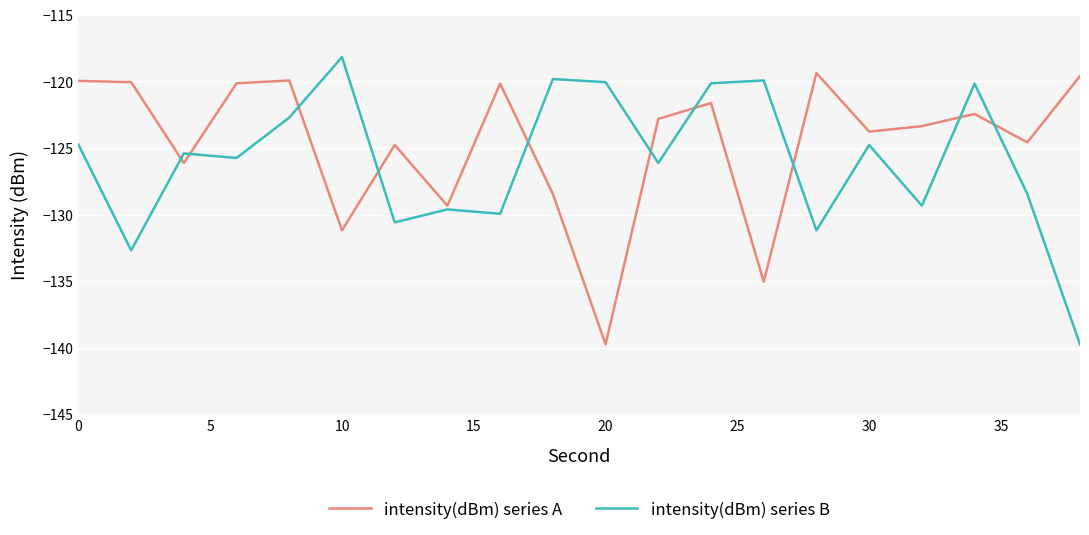

What are all the series names shown in the legend?

intensity(dBm) series A, intensity(dBm) series B